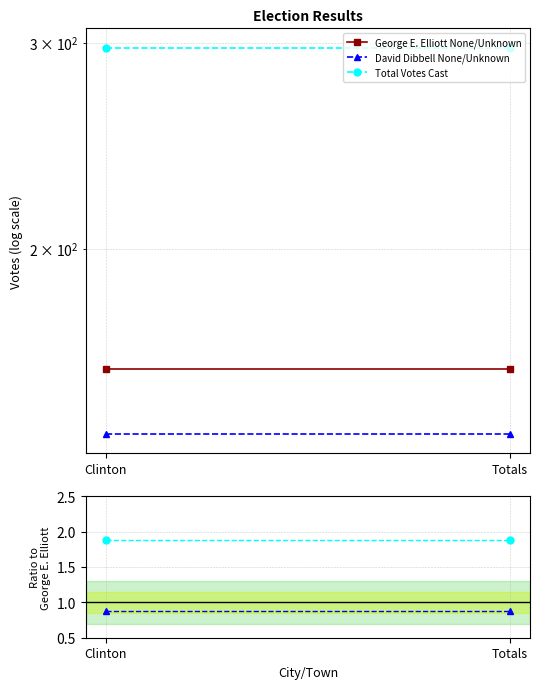

At which category is the sum across all series the highest?

Clinton